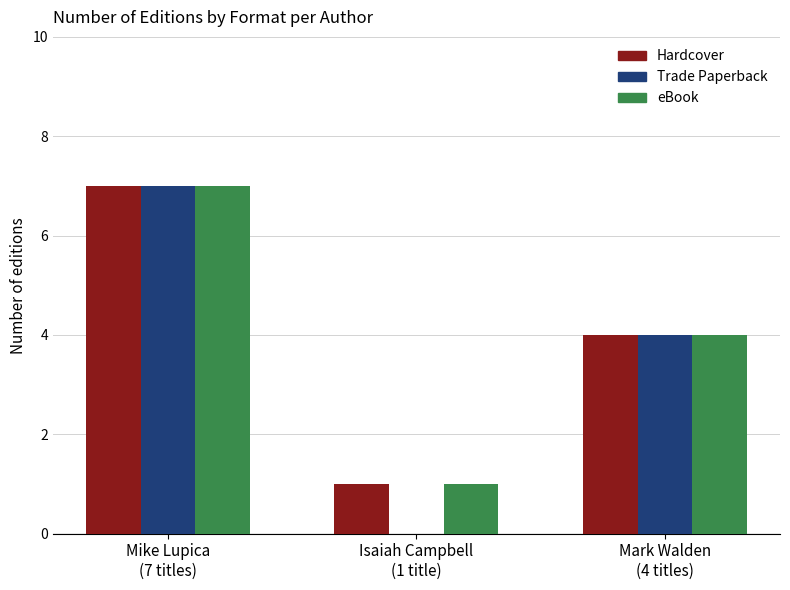

How many values in Trade Paperback are above zero?

2